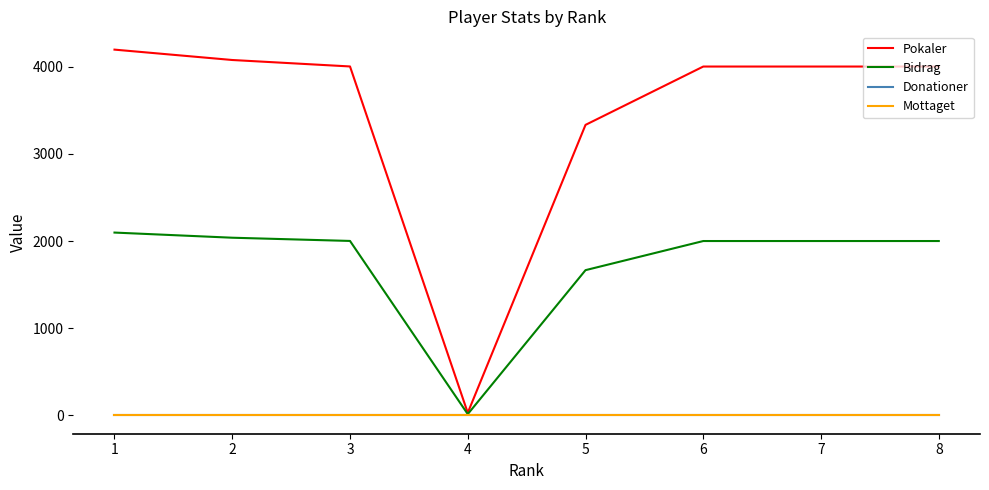

In Bidrag, how many points are lower than both neighbors (excluding endpoints)?

1